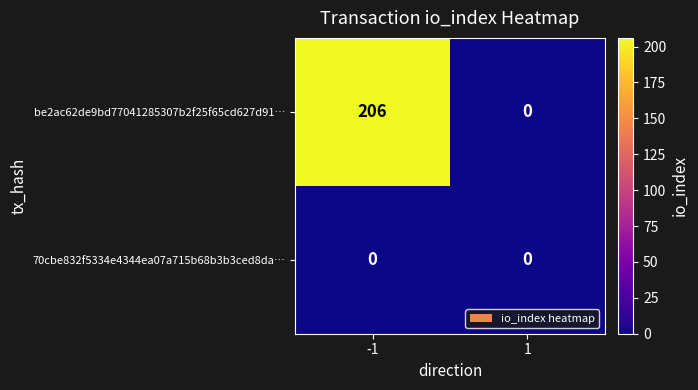

Count the number of data series in this chart.

2